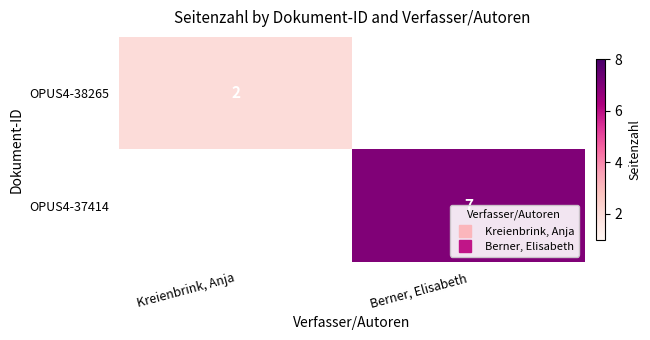

List the labels in order of OPUS4-37414 value, smallest first.

Kreienbrink, Anja, Berner, Elisabeth